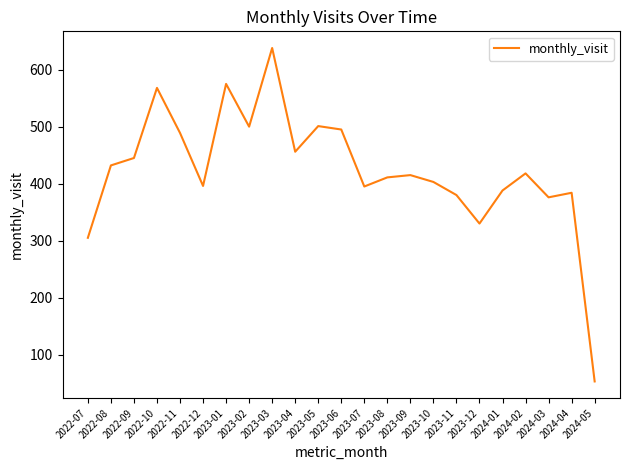

The value at 2024-05 is 83. True or false?

False